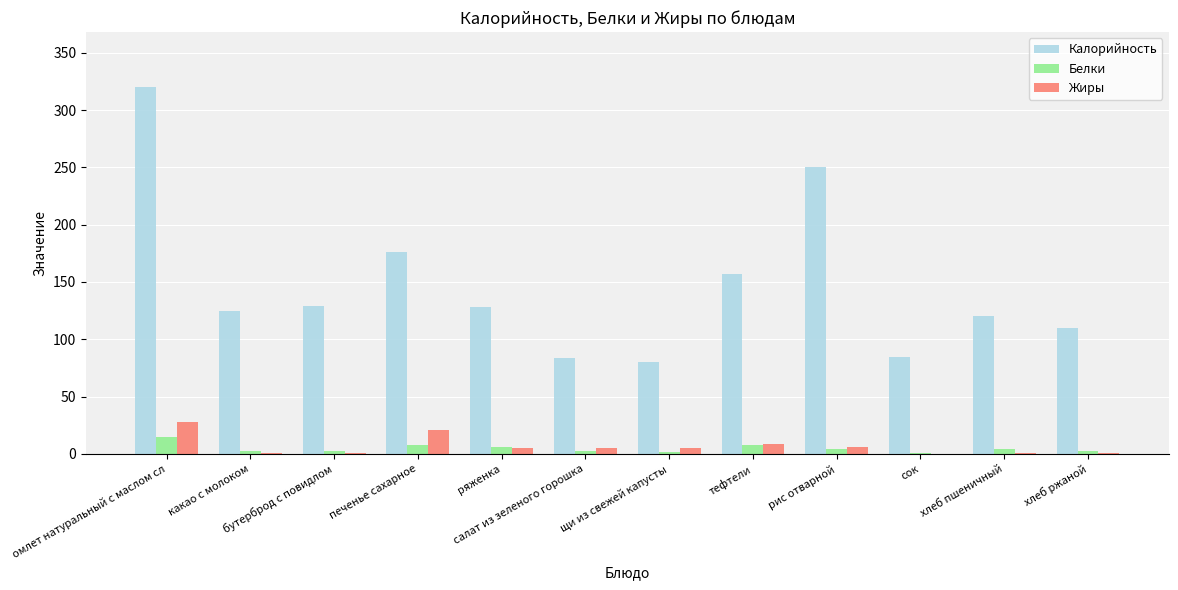

What is the greatest value displayed?

320.0